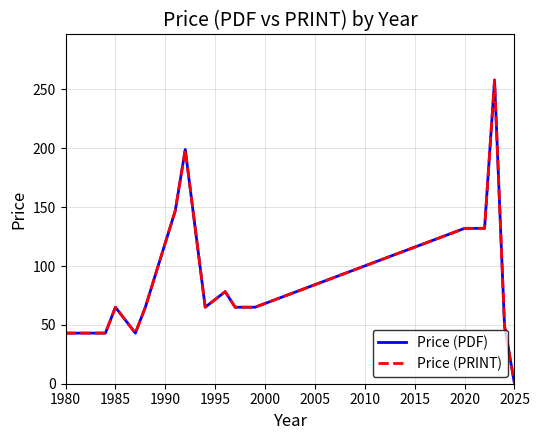

Is this an area chart (filled region under the line)?

No